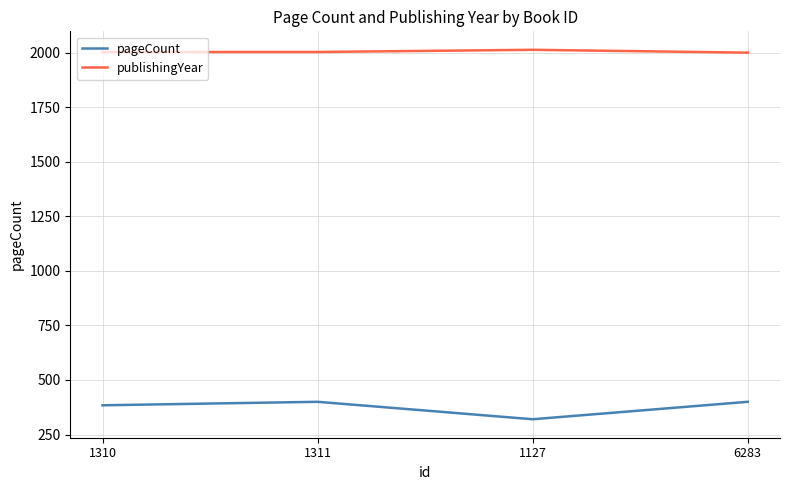

True or false: publishingYear has a value of 1277 at 1127.

False